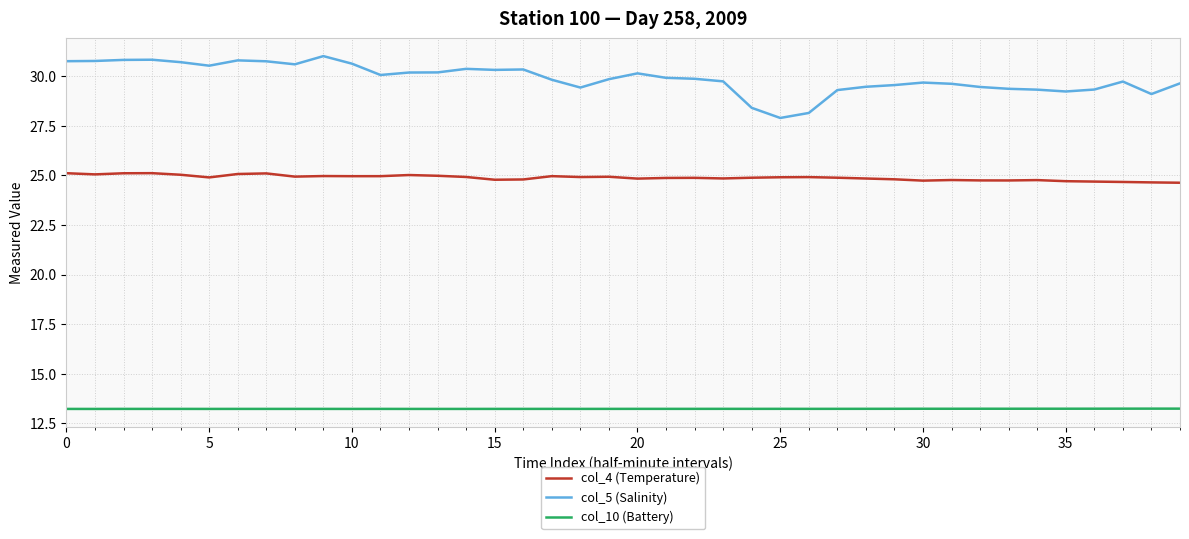

What is the lowest value of the col_10 (Battery) series?

13.2